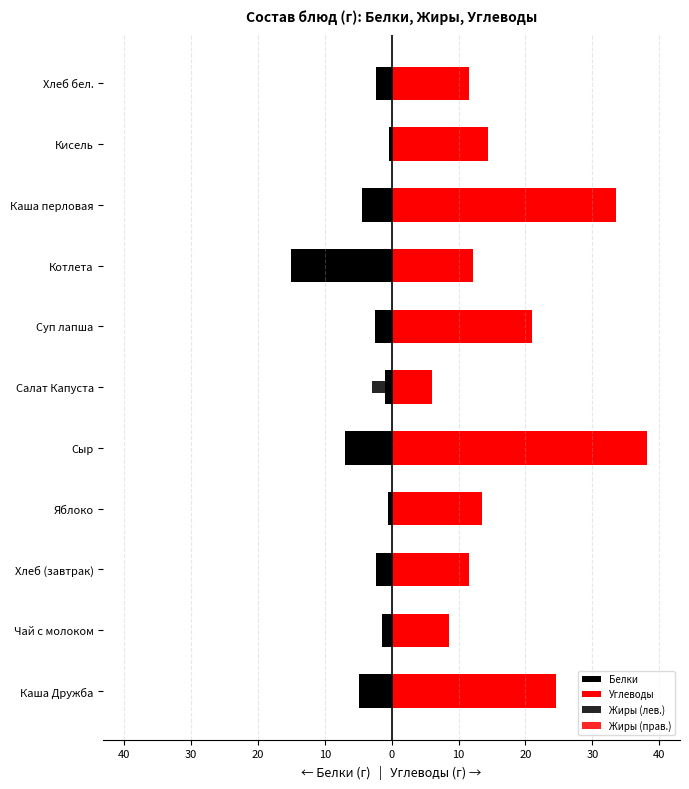

Is the value of Жиры (лев.) at Сыр greater than the value of Белки at Хлеб (завтрак)?

No